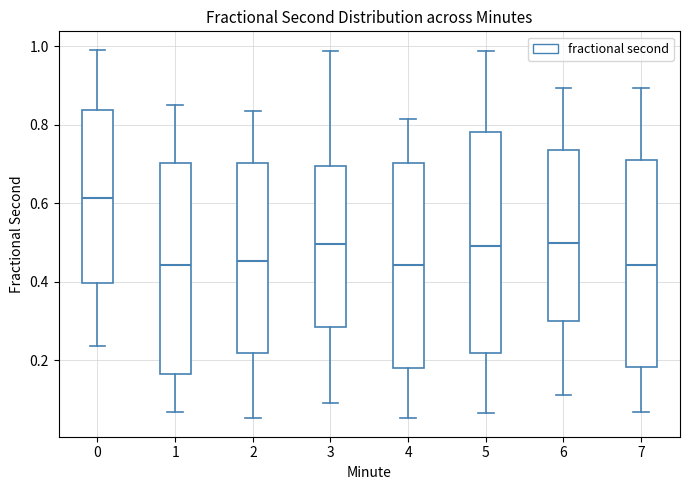

Which box's median line is the highest?

0